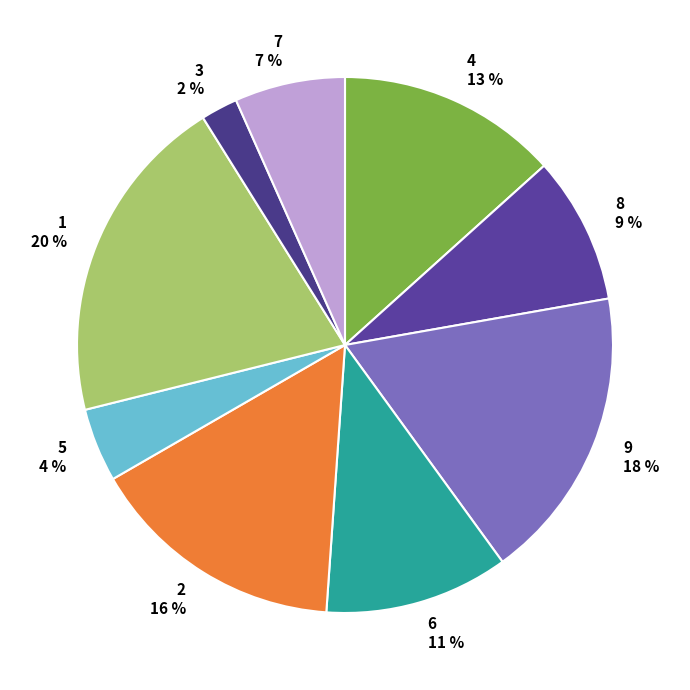

To the nearest percent, what portion does 2 represent?

16%